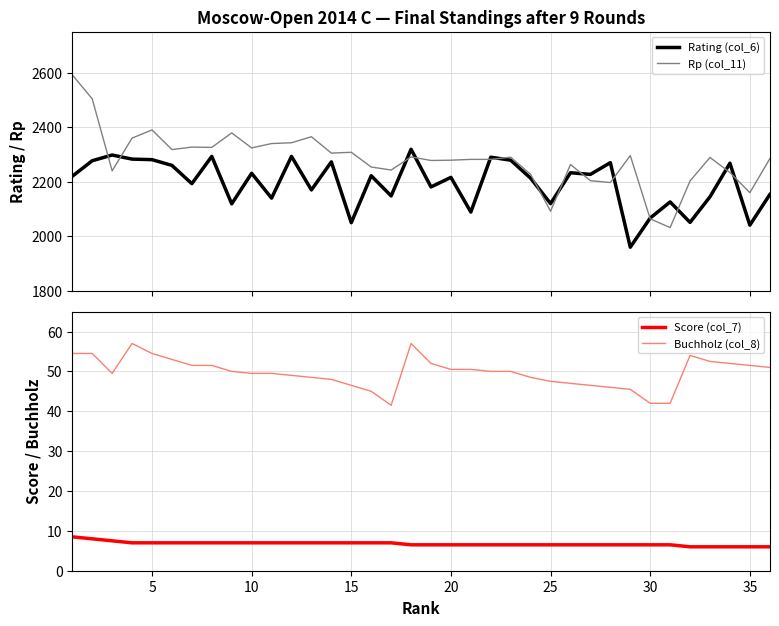

What is the minimum value for Rp (col_11)?

2032